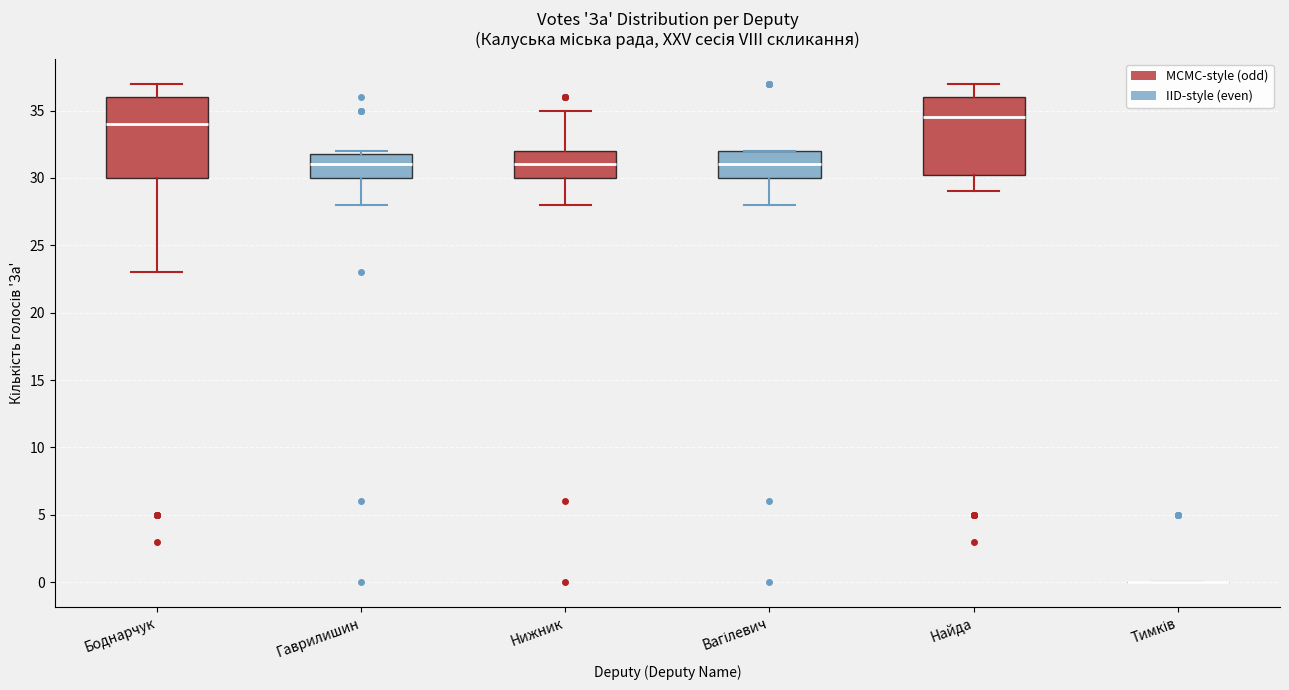

Reading left to right, transcribe this box plot: for each box, give where its median line is, the range the box spans, and where its two whiskers end, as read against the y-axis. The values are not printed on the chart, so give them approximately, as read against the axis.

Боднарчук: median 34.0, box 30.0 to 36.0, whiskers 23.0 to 37.0
Гаврилишин: median 31.0, box 30.0 to 32.0, whiskers 28.0 to 32.0 (just above the box's upper edge)
Нижник: median 31.0, box 30.0 to 32.0, whiskers 28.0 to 35.0
Вагілевич: median 31.0, box 30.0 to 32.0, whiskers 28.0 to 32.0
Найда: median 34.5, box 30.5 to 36.0, whiskers 29.0 to 37.0
Тимків: box collapsed to a line at 0.0, whiskers 0.0 to 0.0